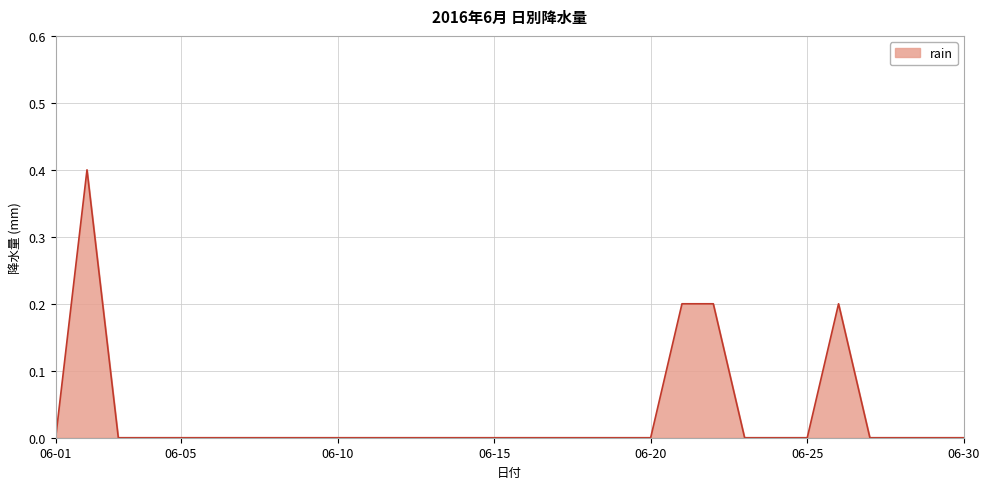

What is the difference between the maximum and minimum values?

0.4